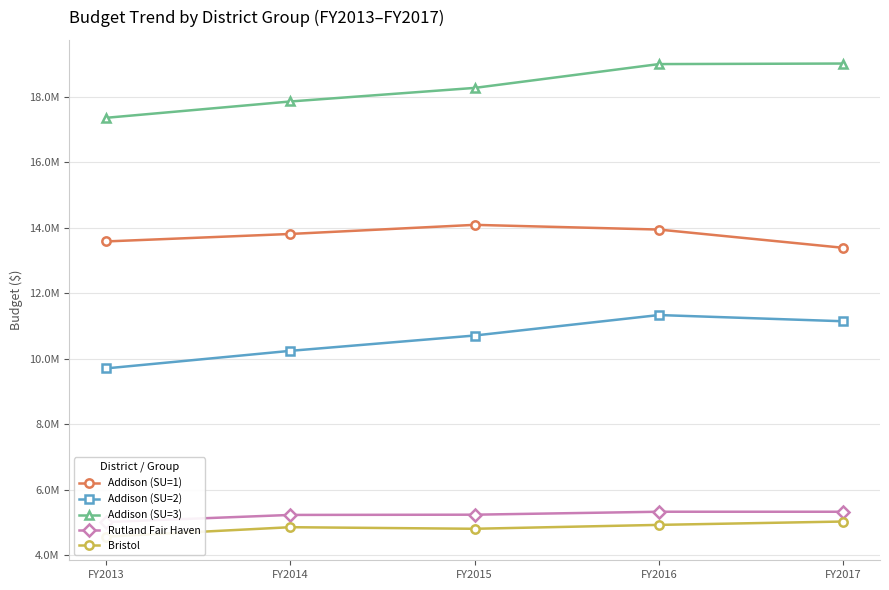

What is the sum of all Rutland Fair Haven values?

26098890